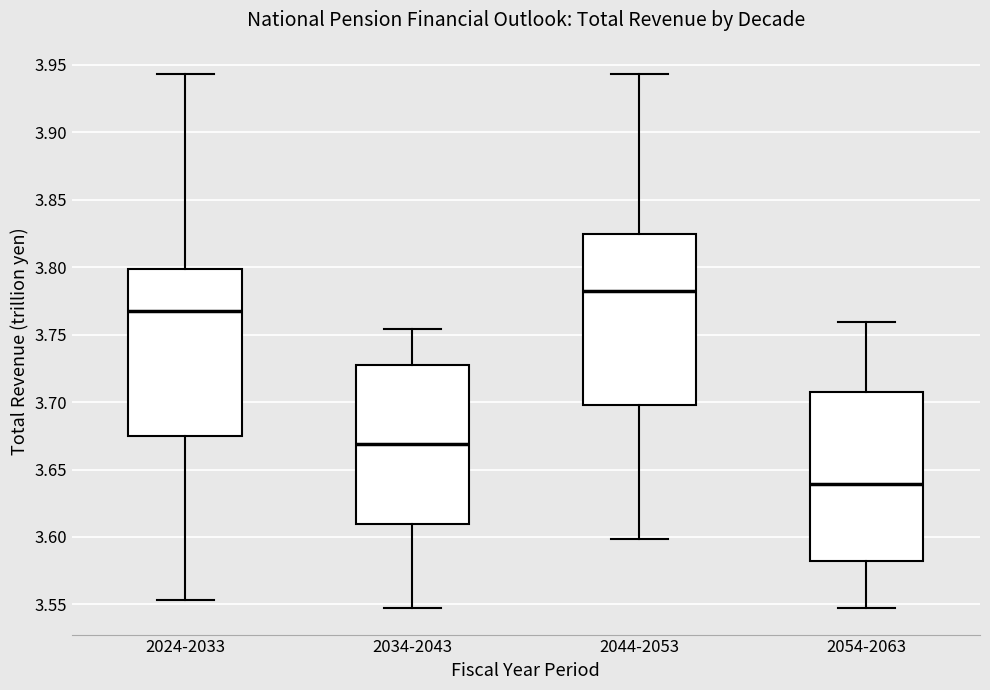

Reading left to right, transcribe this box plot: for each box, give where its median line is, the range the box spans, and where its two whiskers end, as read against the y-axis. The values are not printed on the chart, so give them approximately, as read against the axis.

2024-2033: median 3.770, box 3.675 to 3.800, whiskers 3.555 to 3.945
2034-2043: median 3.670, box 3.610 to 3.730, whiskers 3.545 to 3.755
2044-2053: median 3.780, box 3.700 to 3.825, whiskers 3.600 to 3.945
2054-2063: median 3.640, box 3.580 to 3.705, whiskers 3.545 to 3.760